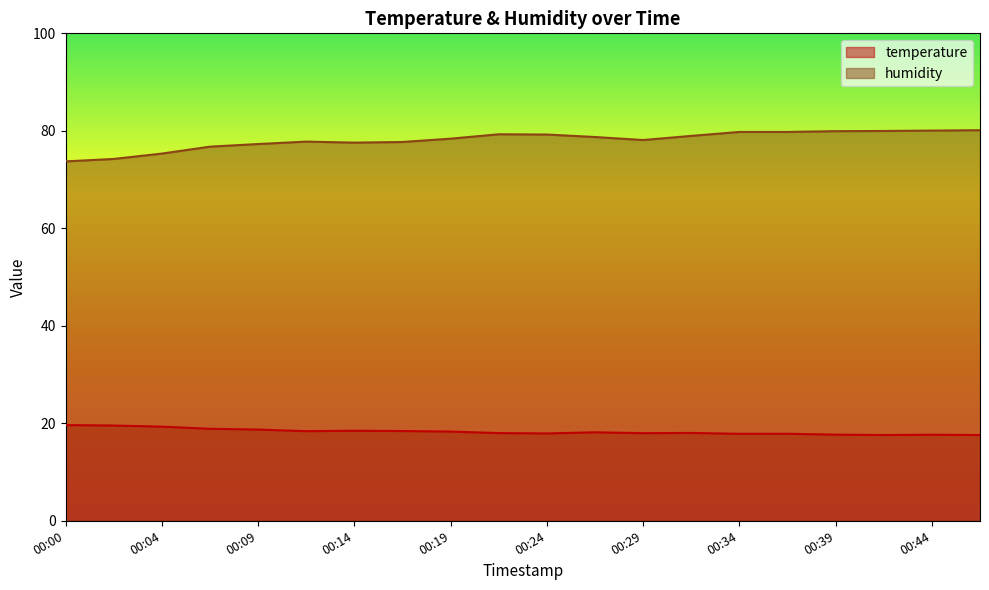

At which category does the chart reach its minimum across all series?

00:42